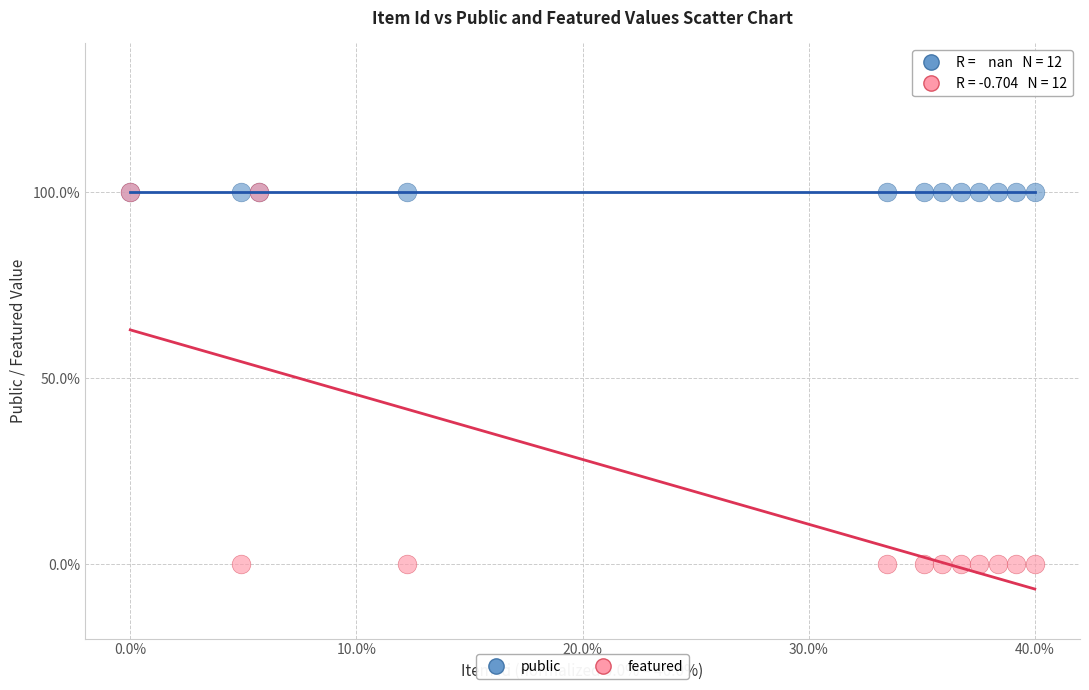

What are all the series names shown in the legend?

public, featured